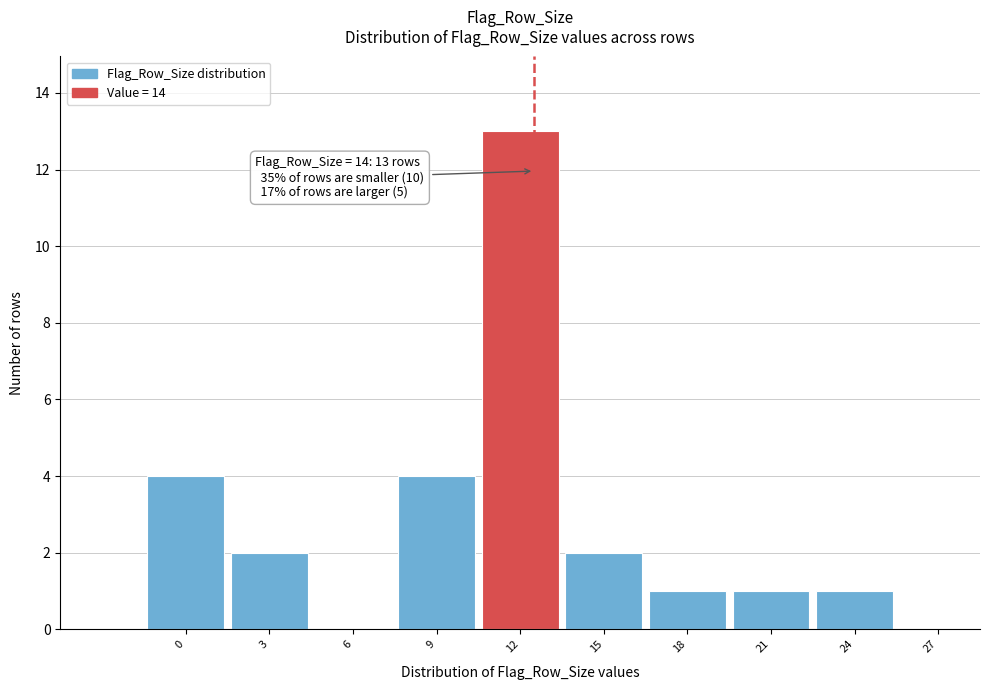

Reading left to right, list all the values displayed in this chart.

0=4	3=2	6=0	9=4	12=13	15=2	18=1	21=1	24=1	27=0